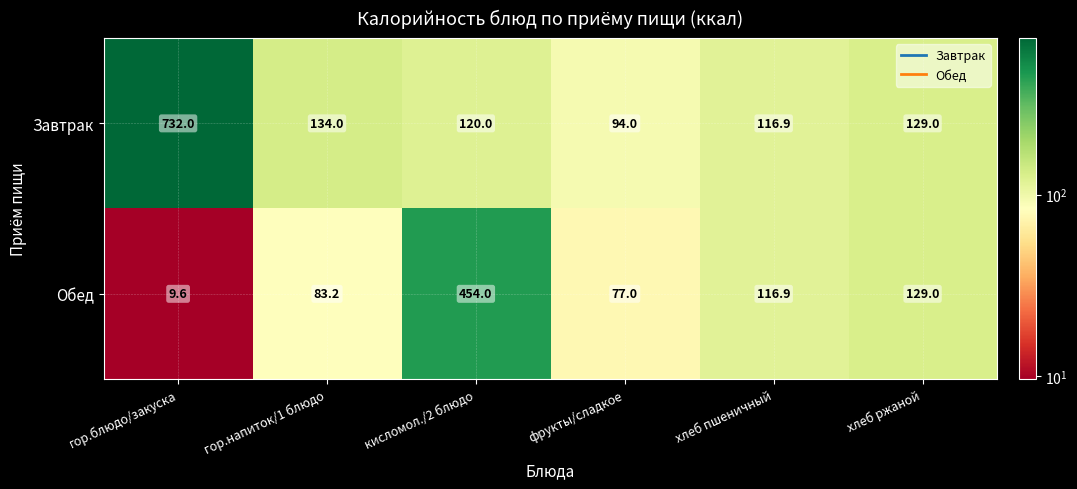

Where does the Обед series first go above 116?

кисломол./2 блюдо